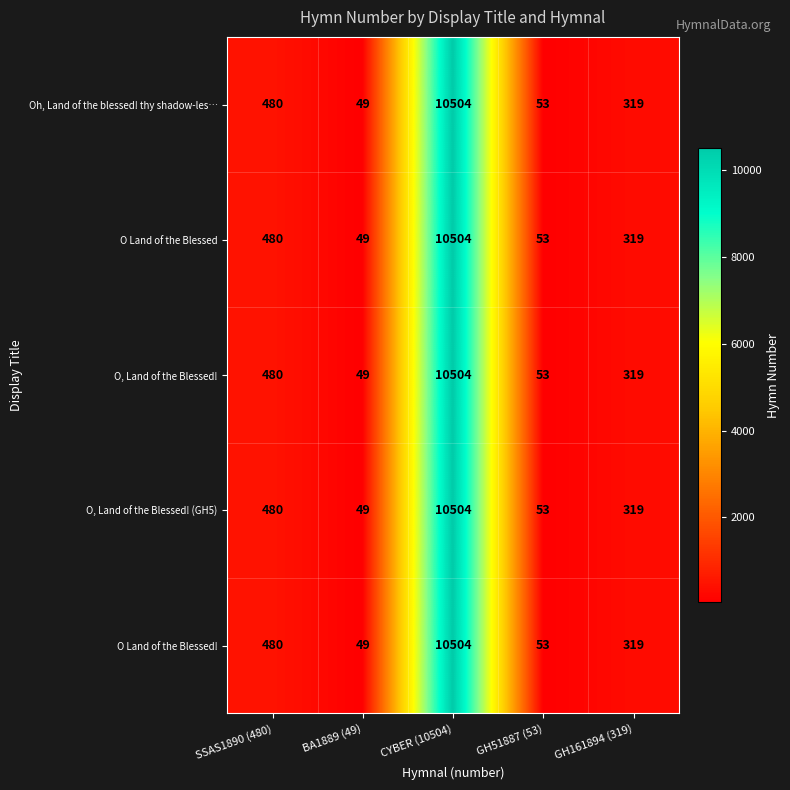

At which label is O, Land of the Blessed! (GH5) closest to 5276?

SSAS1890 (480)